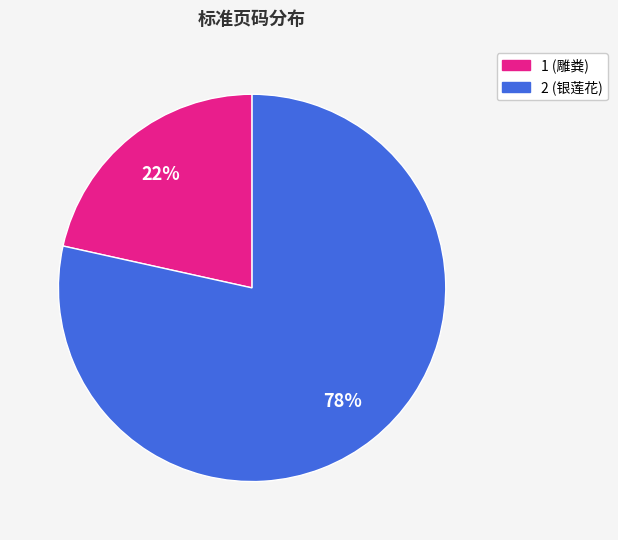

Is there a majority slice in this chart?

Yes